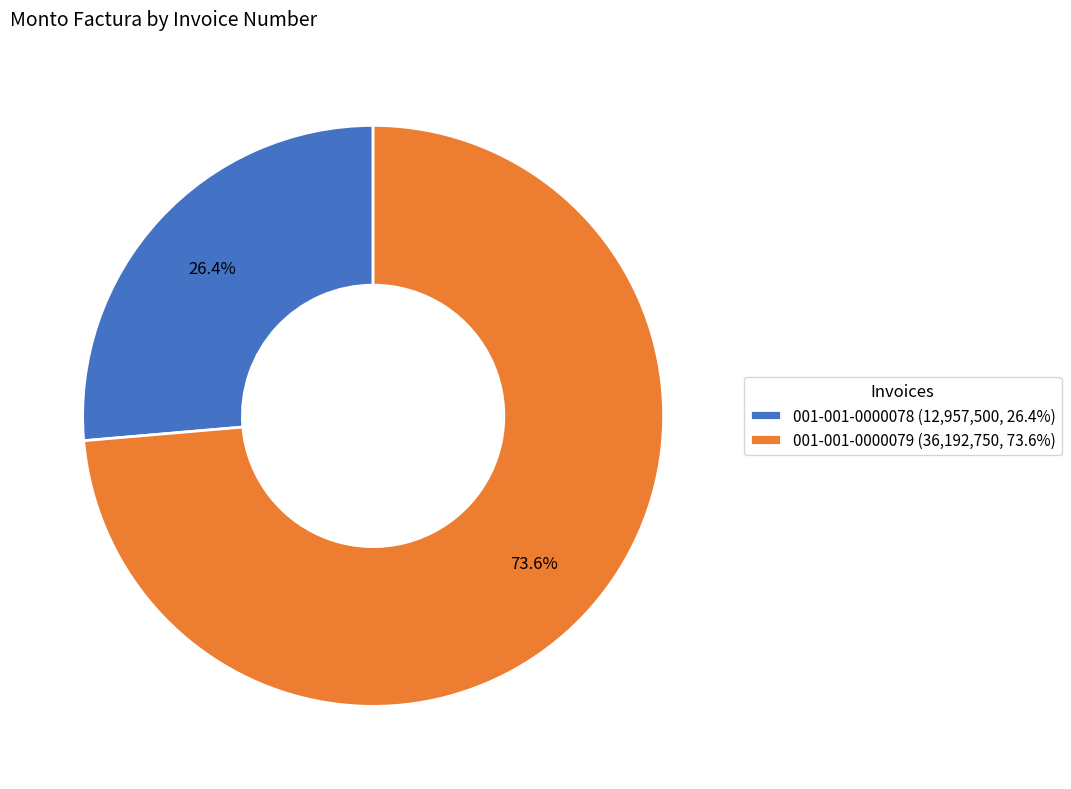

How many slices are in this pie chart?

2